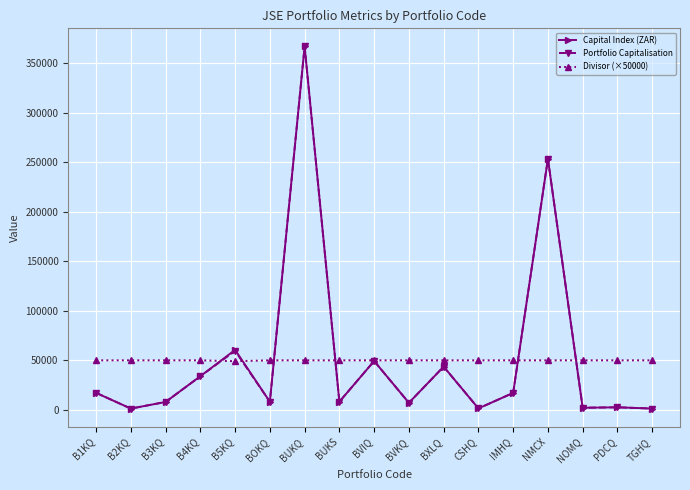

Where is Portfolio Capitalisation nearest to the value 184133?

NMCX